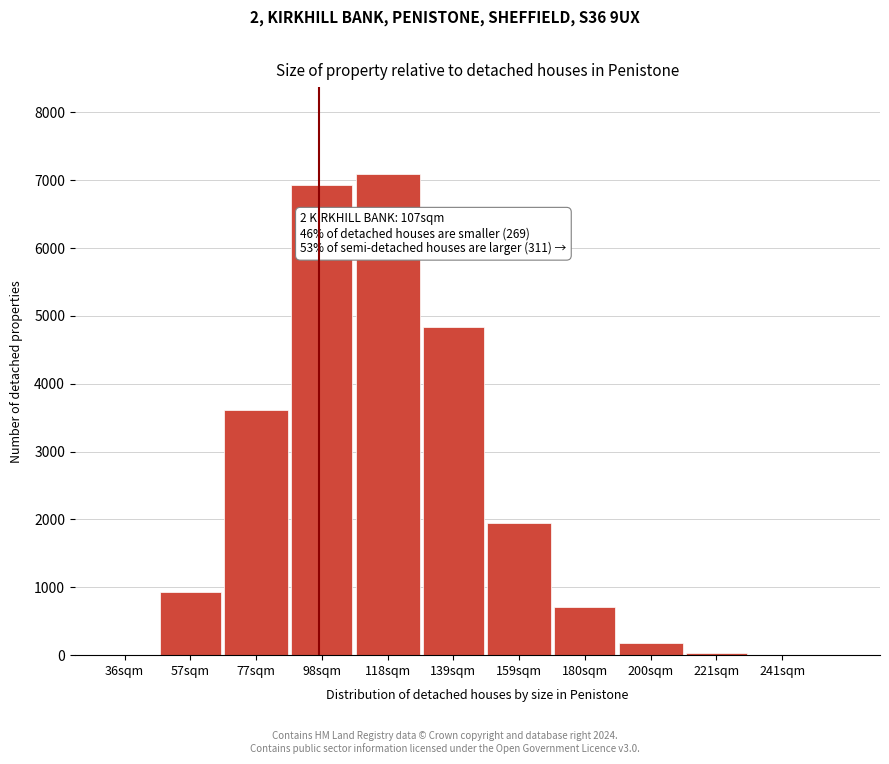

What is the maximum value shown in the chart?

7094.2